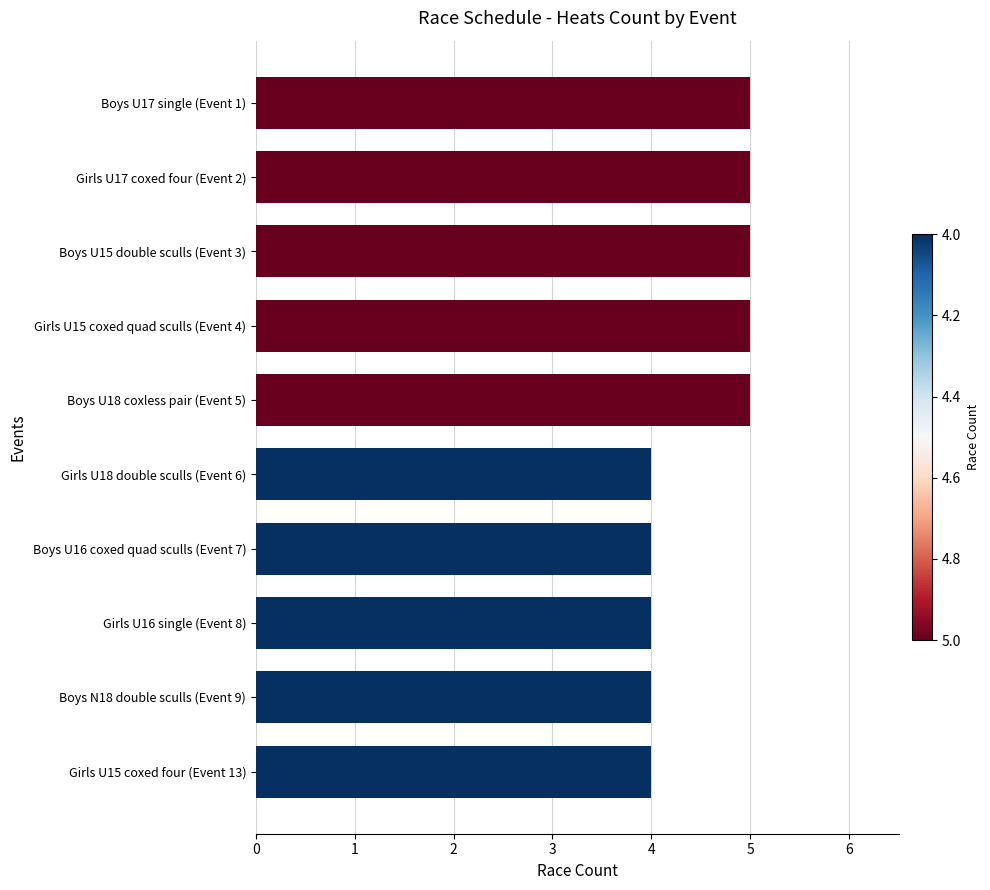

What is the sum of the values at Boys U15 double sculls (Event 3) and Girls U15 coxed four (Event 13)?

9